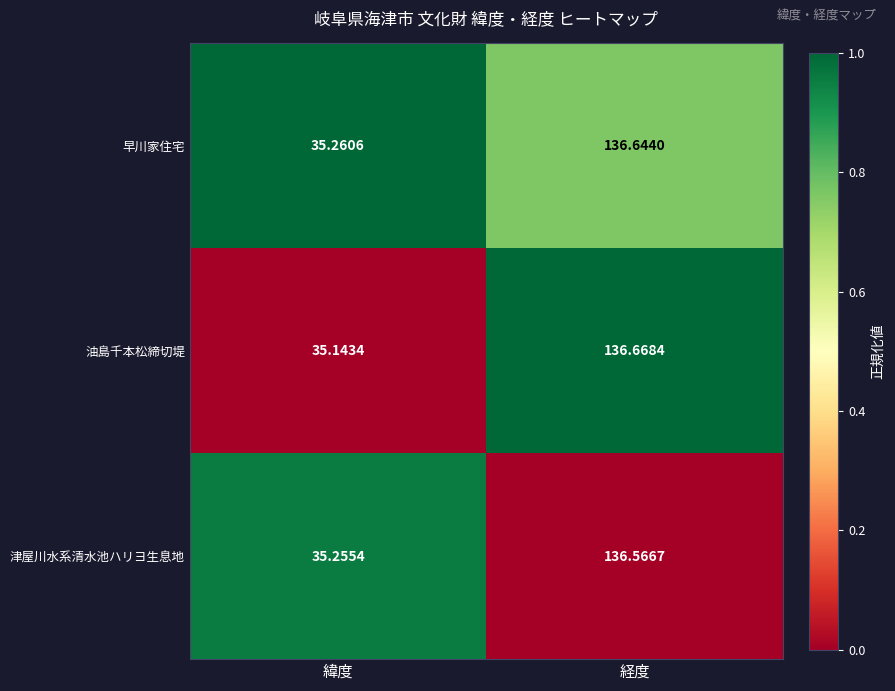

Which series has the widest spread of values?

油島千本松締切堤